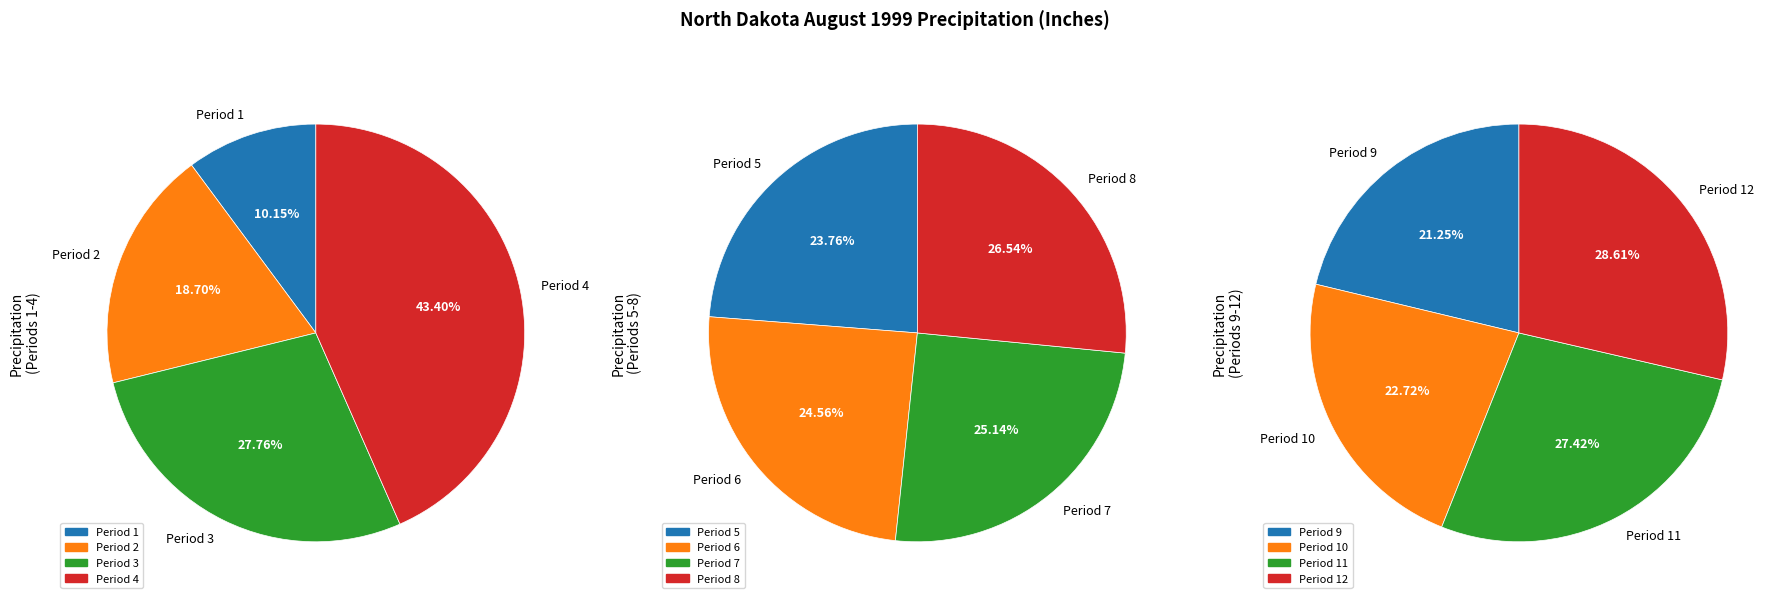

True or false: Period 6 accounts for 19% of the total.

False